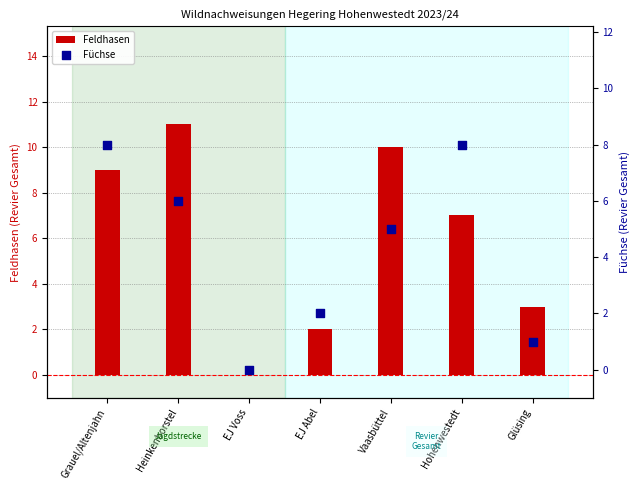

Which series contains the highest Y value?

Feldhasen